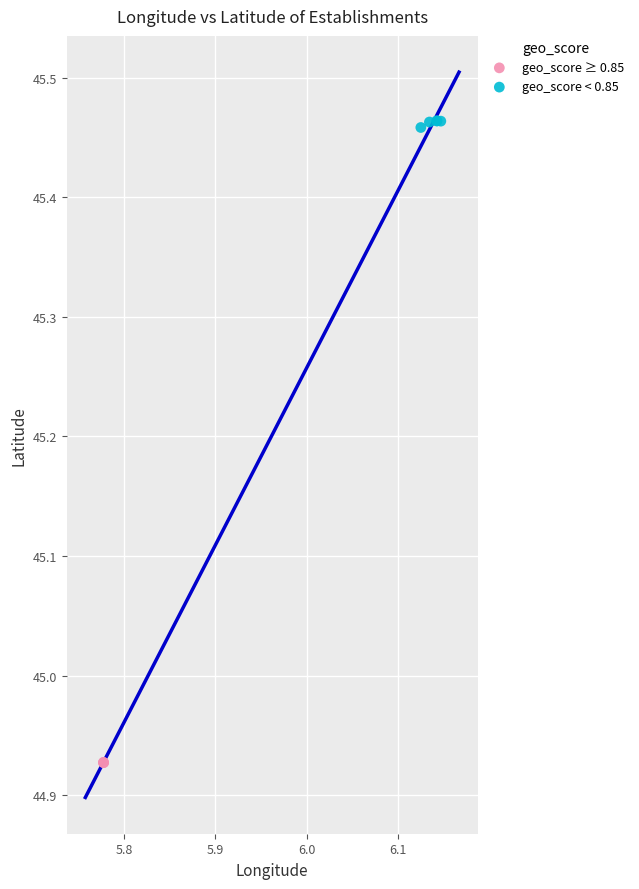

Which series reaches the minimum Y coordinate?

geo_score ≥ 0.85